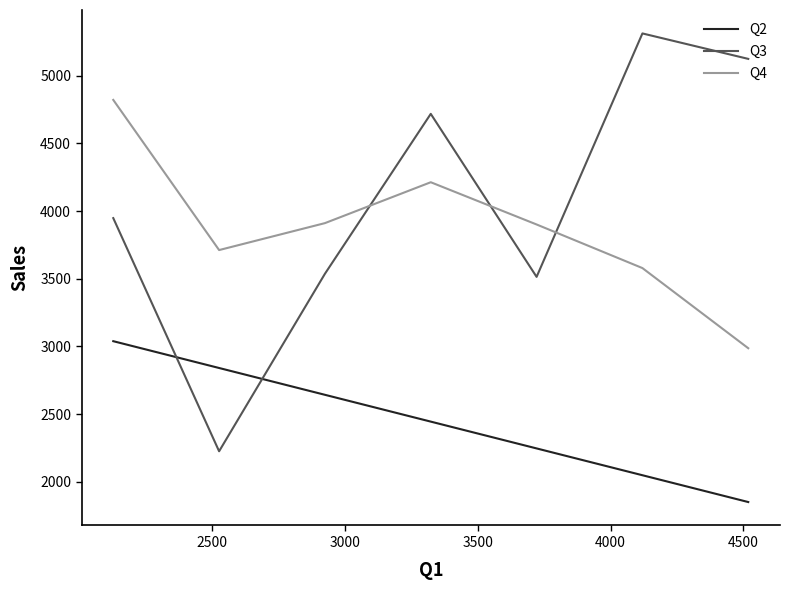

Rank the series by their maximum value, from highest to lowest.

Q3, Q4, Q2